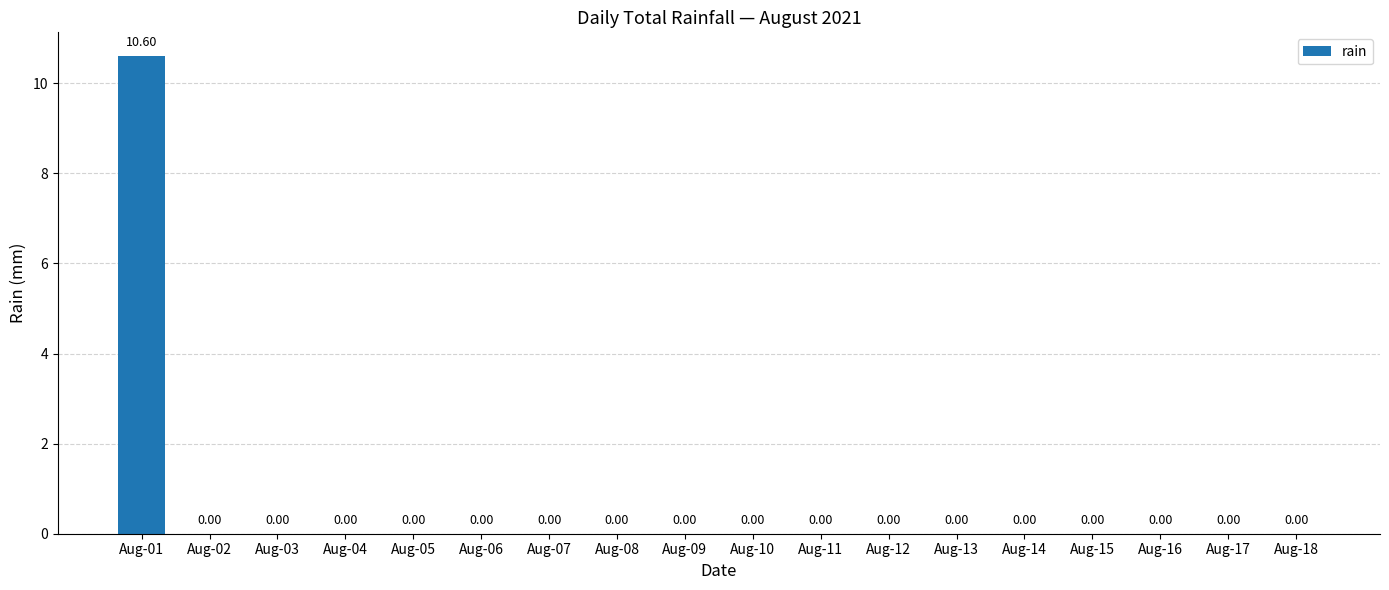

The value at Aug-13 is 0.0. True or false?

True